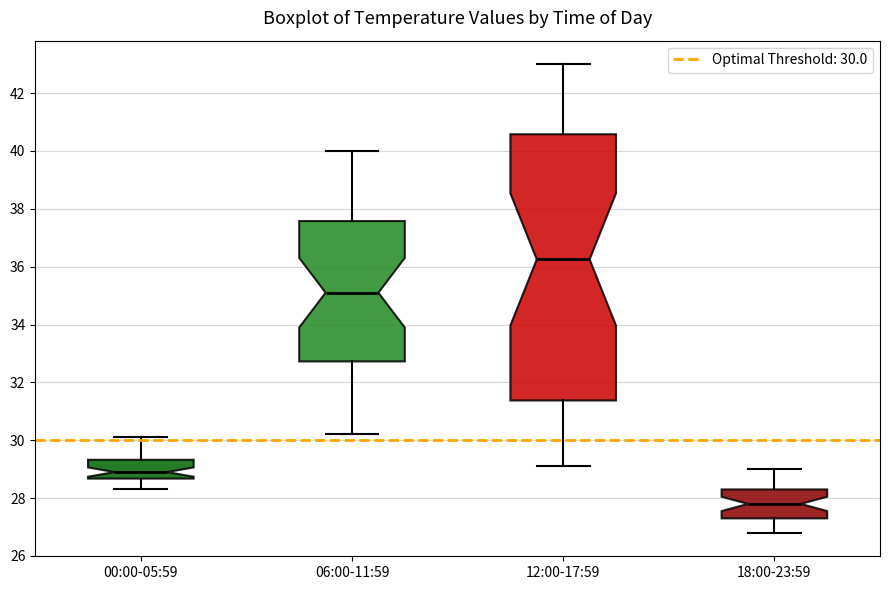

Reading left to right, transcribe this box plot: for each box, give where its median line is, the range the box spans, and where its two whiskers end, as read against the y-axis. The values are not printed on the chart, so give them approximately, as read against the axis.

00:00-05:59: median 29.0, box 28.6 to 29.4, whiskers 28.4 to 30.2
06:00-11:59: median 35.2, box 32.8 to 37.6, whiskers 30.2 to 40.0
12:00-17:59: median 36.2, box 31.4 to 40.6, whiskers 29.2 to 43.0
18:00-23:59: median 27.8, box 27.4 to 28.4, whiskers 26.8 to 29.0